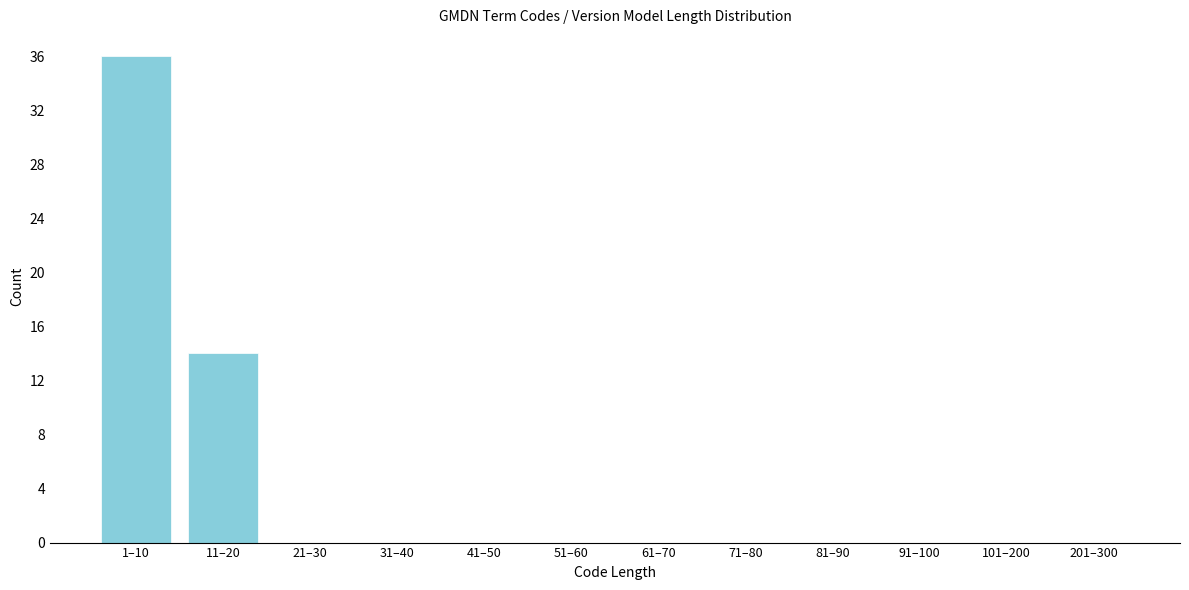

Reading left to right, transcribe all the data shown in this chart.

1–10=36	11–20=14	21–30=0	31–40=0	41–50=0	51–60=0	61–70=0	71–80=0	81–90=0	91–100=0	101–200=0	201–300=0